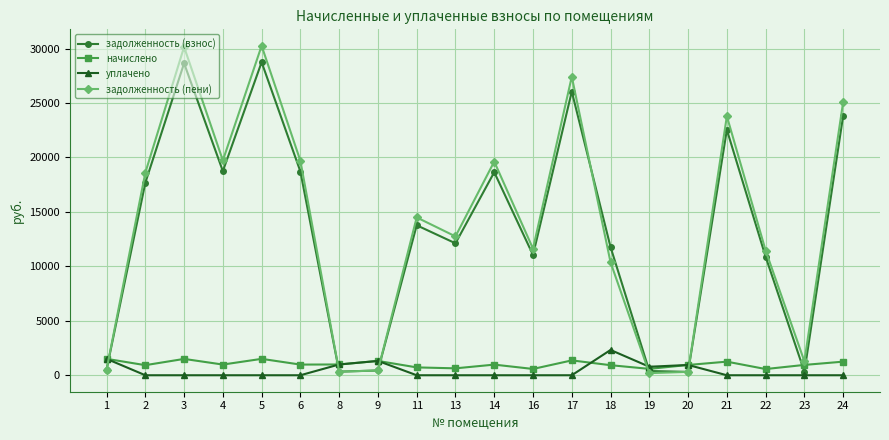

True or false: задолженность (пени) has a value of 47082.9 at 17.

False